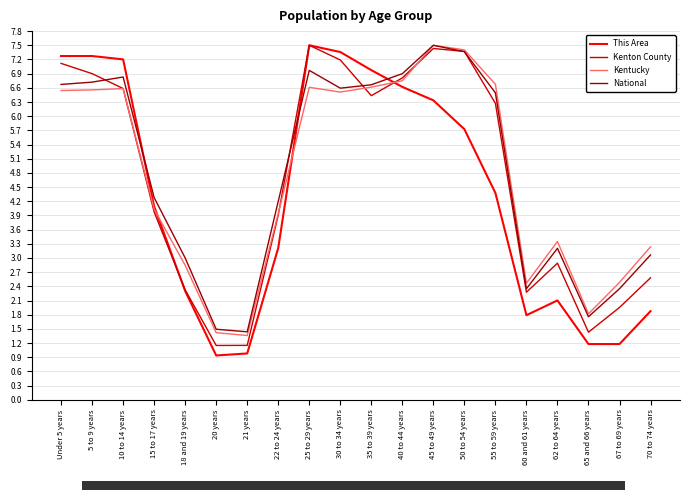

True or false: This Area and National cross at least once.

True